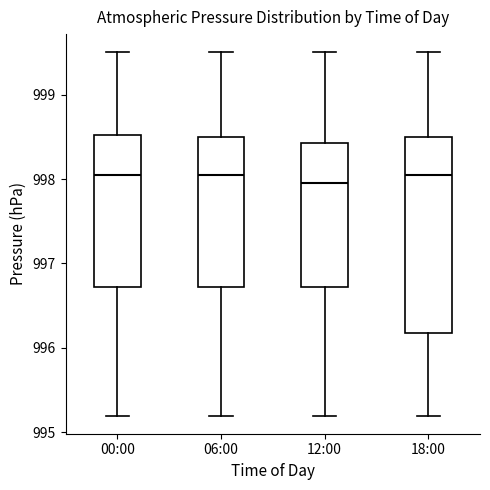

Reading left to right, read every box against the y-axis: the position of its median line, the range the box covers, and the ends of its whiskers. The values are not printed on the chart, so give them approximately, as read against the axis.

00:00: median 998.1, box 996.7 to 998.5, whiskers 995.2 to 999.5
06:00: median 998.1, box 996.7 to 998.5, whiskers 995.2 to 999.5
12:00: median 998.0, box 996.7 to 998.4, whiskers 995.2 to 999.5
18:00: median 998.1, box 996.2 to 998.5, whiskers 995.2 to 999.5